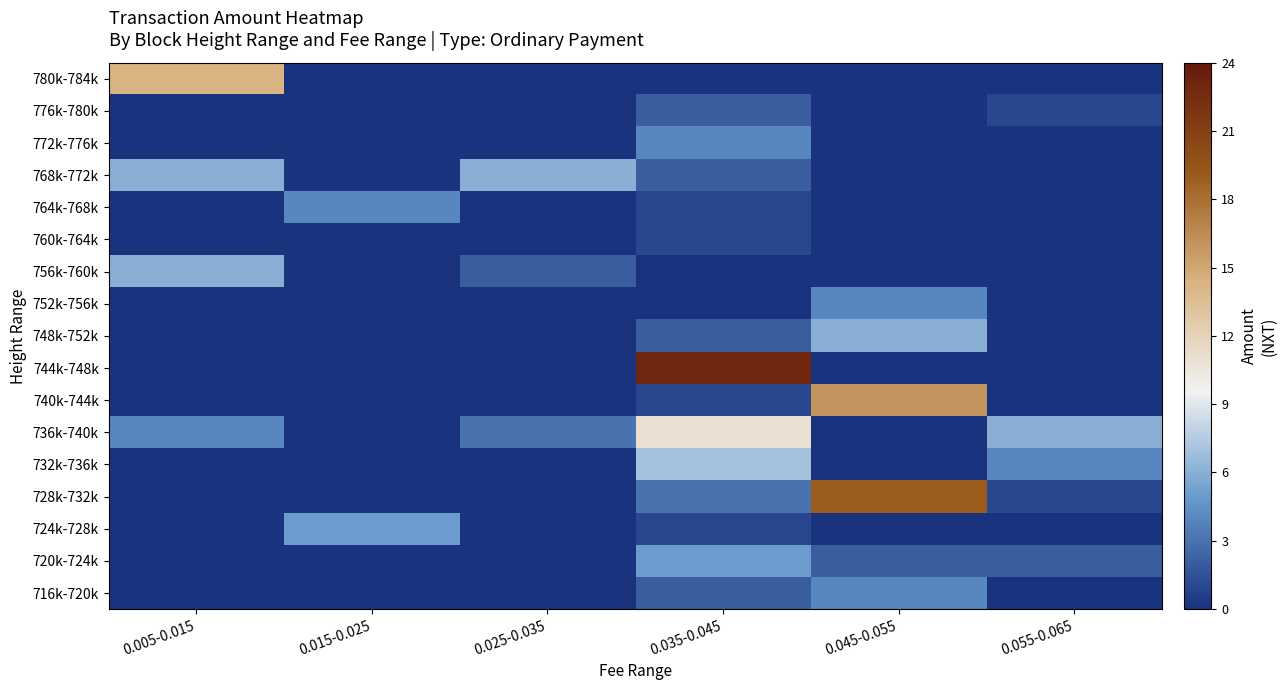

Between 0.005-0.015 and 0.055-0.065, which is larger?

0.005-0.015